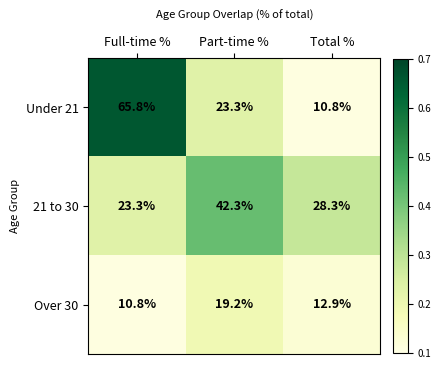

Is it true that Over 30 equals 9.0 at Part-time %?

False